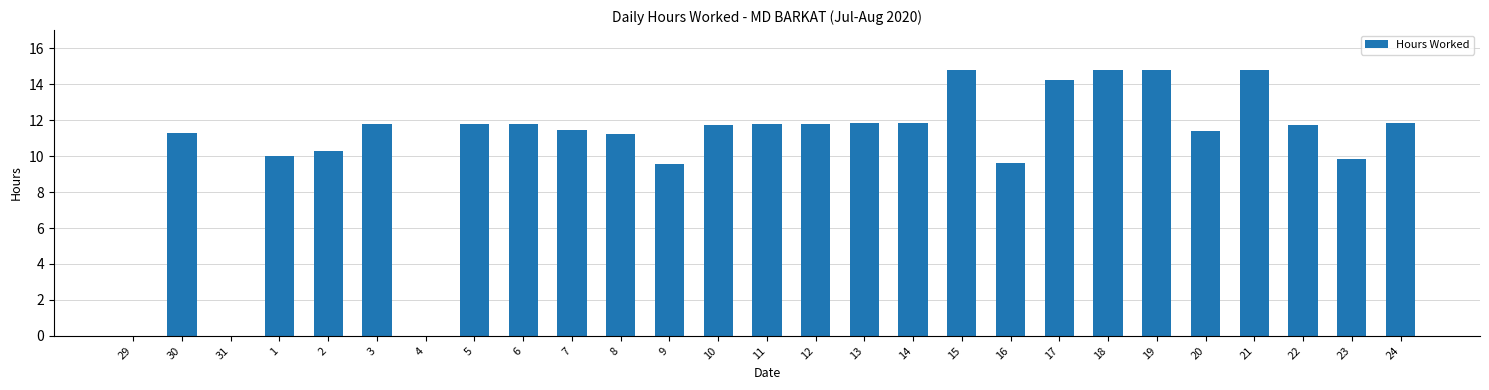

What is the sum of all values?

286.1